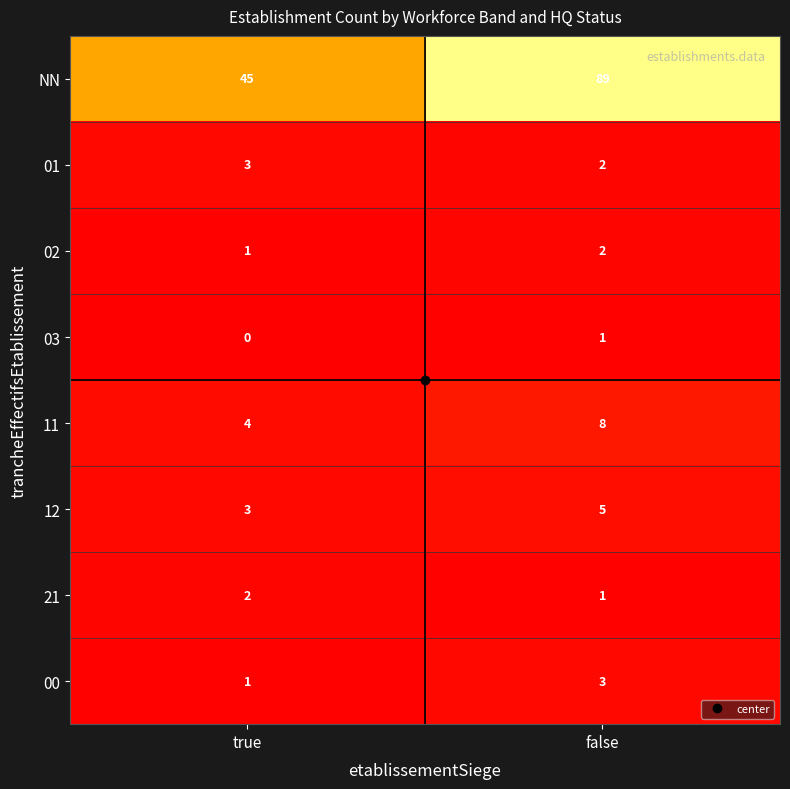

What is the sum of all 02 values?

3